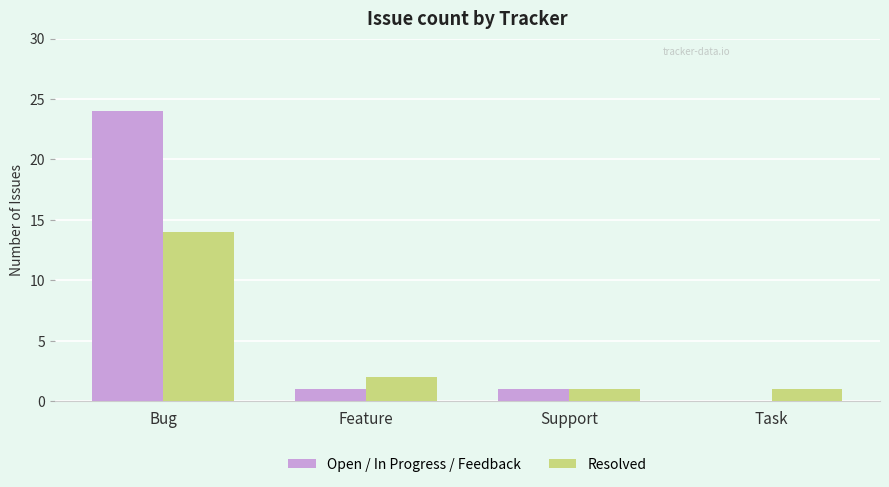

Count the number of data series in this chart.

2